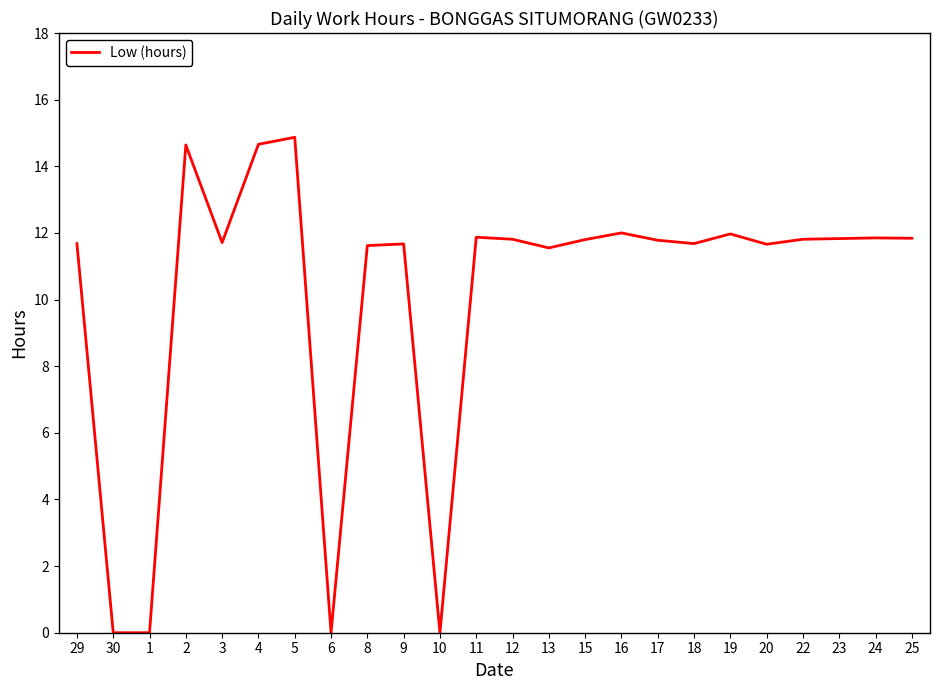

Is it true that the value at 23 is 11.8?

True